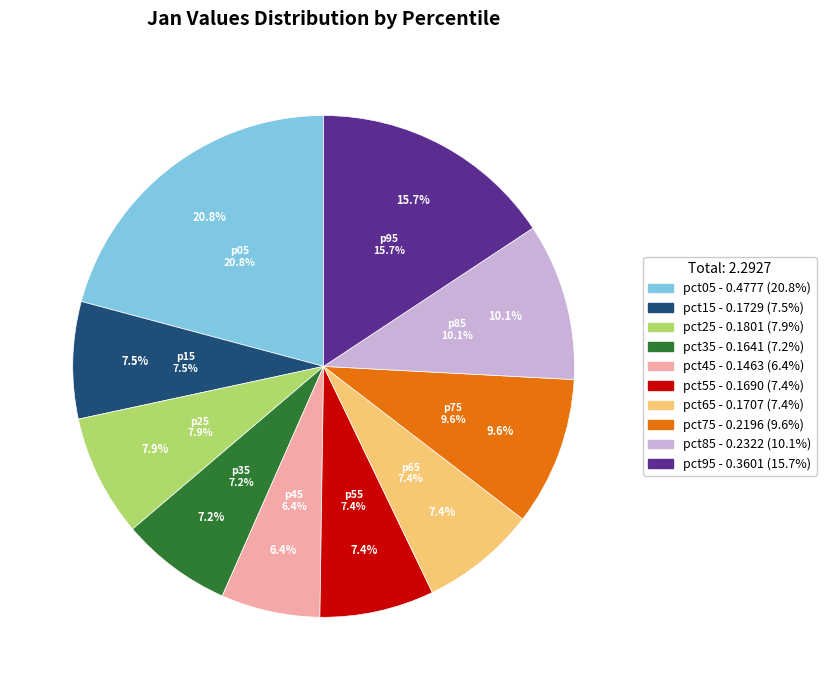

To the nearest percent, what portion does pct65 represent?

7%